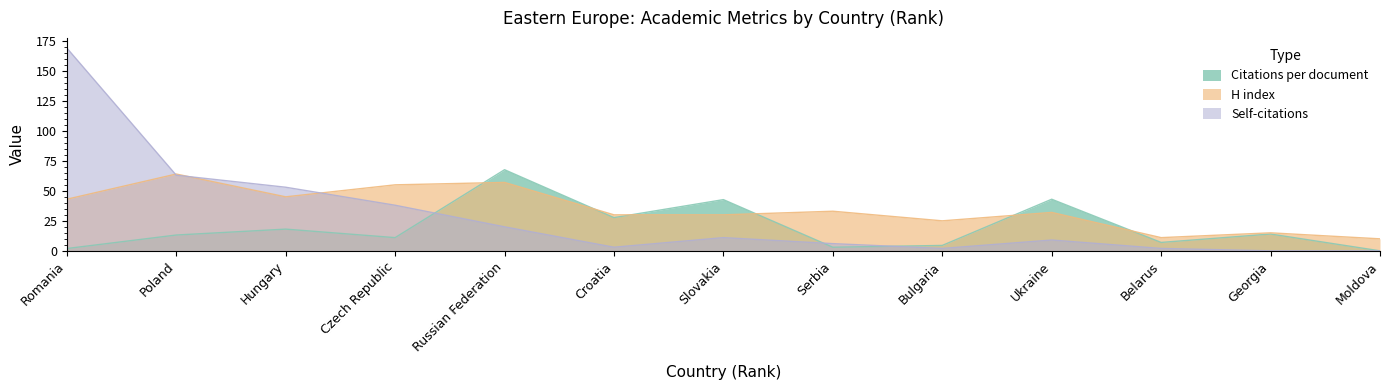

How many interior local peaks does the Citations per document series have?

5